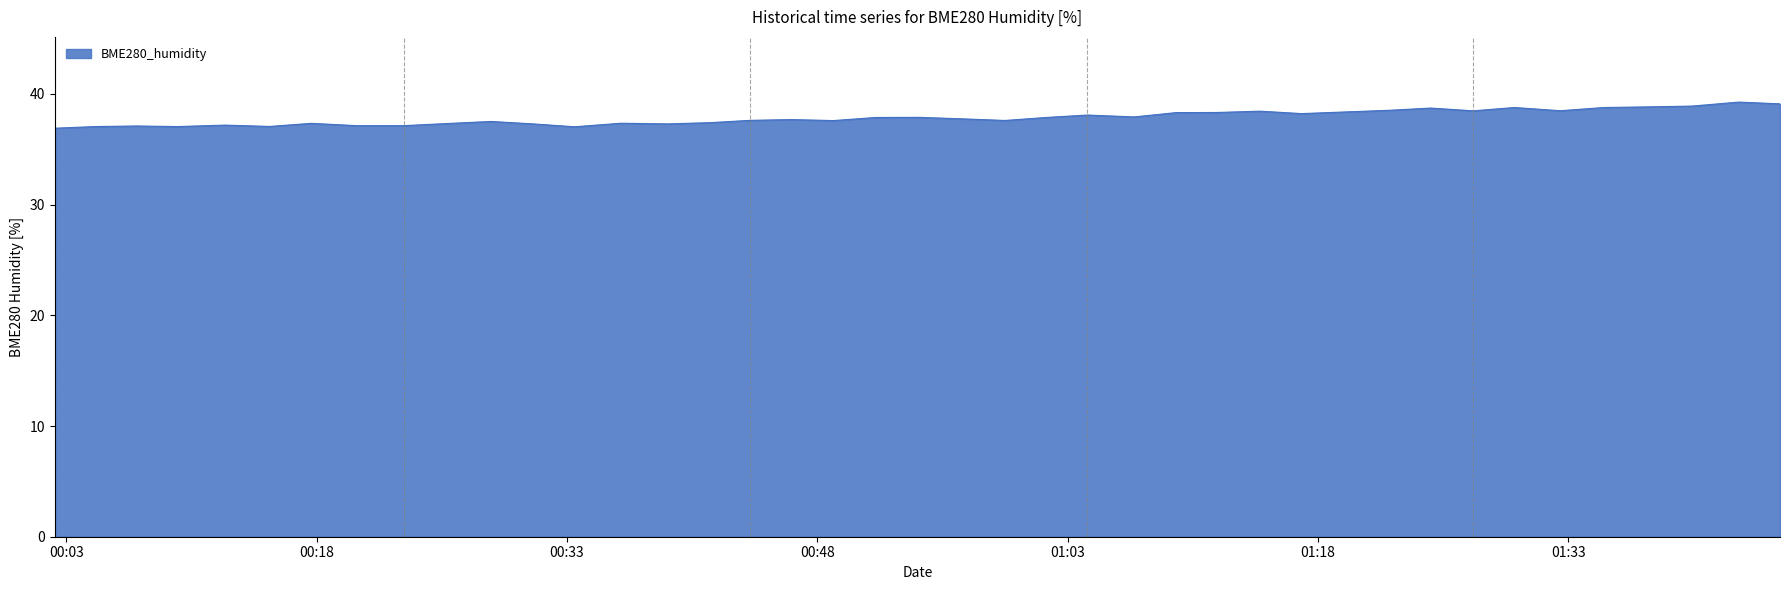

What is the smallest value displayed?

36.9